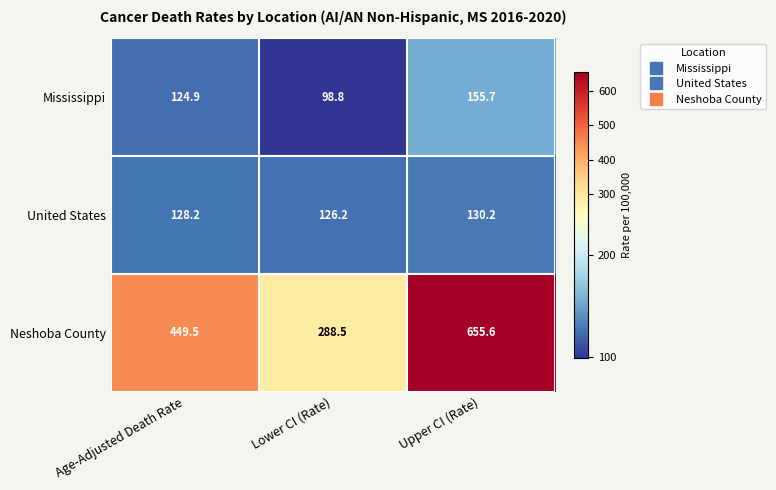

List the labels in order of Neshoba County value, smallest first.

Lower CI (Rate), Age-Adjusted Death Rate, Upper CI (Rate)